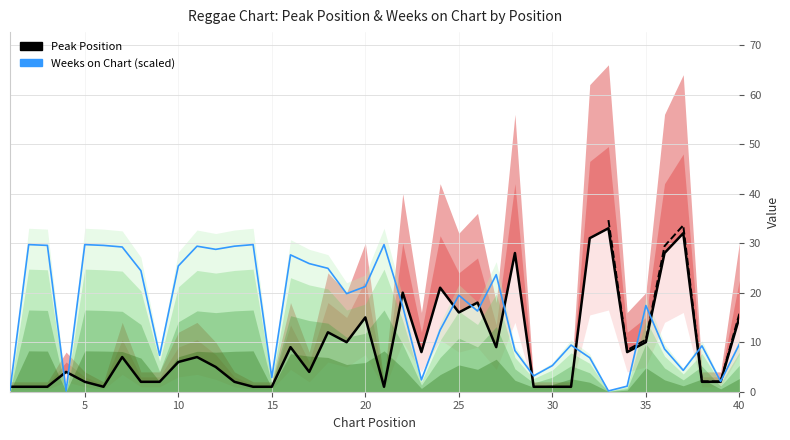

What is the difference between the maximum and minimum values in the Peak Position series?

32.0